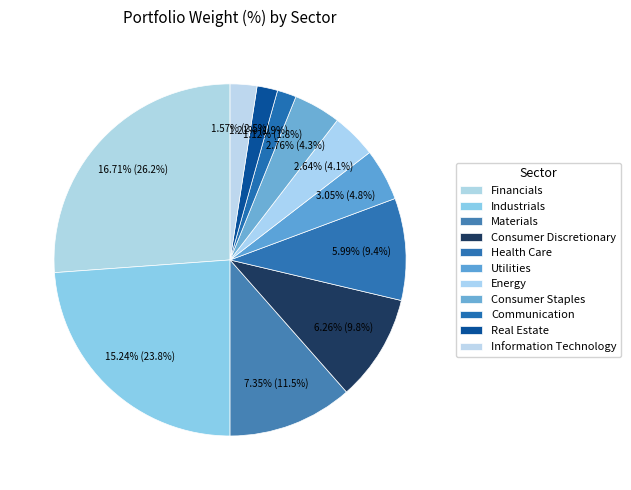

Between Financials and Energy, which is larger?

Financials